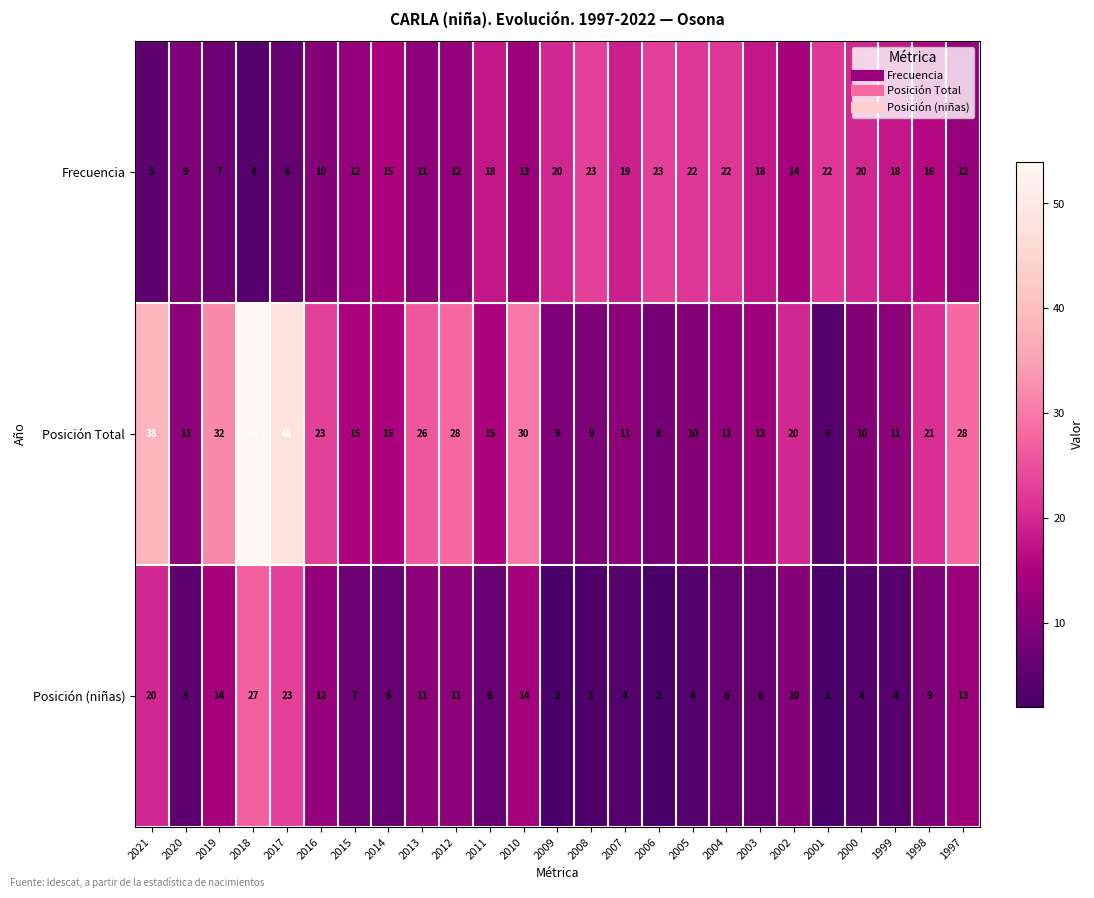

At how many categories does at least one series exceed 17?

22